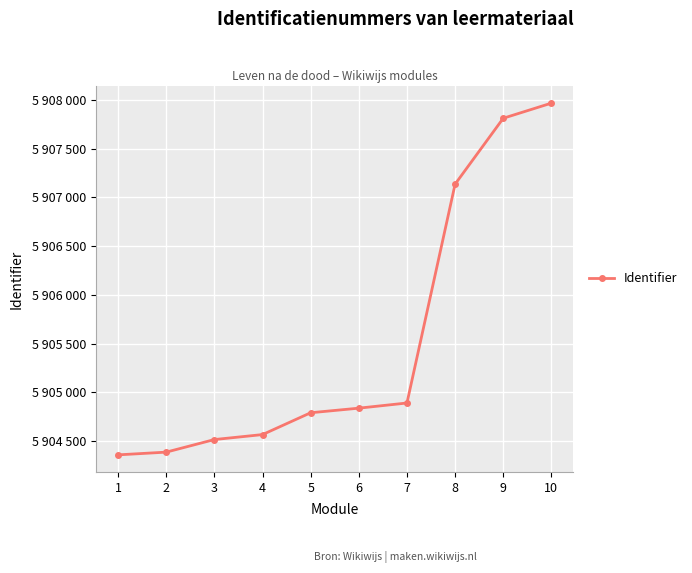

Rank the categories by value from lowest to highest.

1, 2, 3, 4, 5, 6, 7, 8, 9, 10